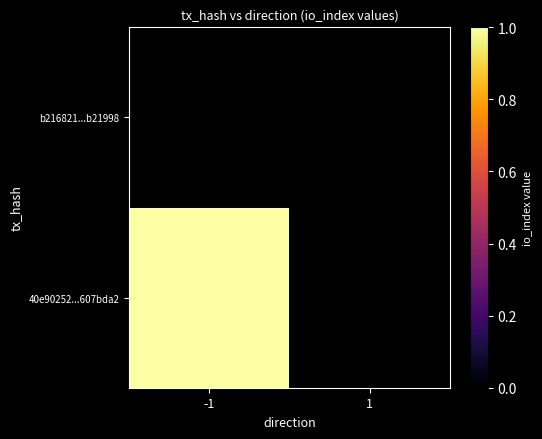

Is it true that b216821411967d1732c14d9d783de4520b21998 equals 2 at direction?

False